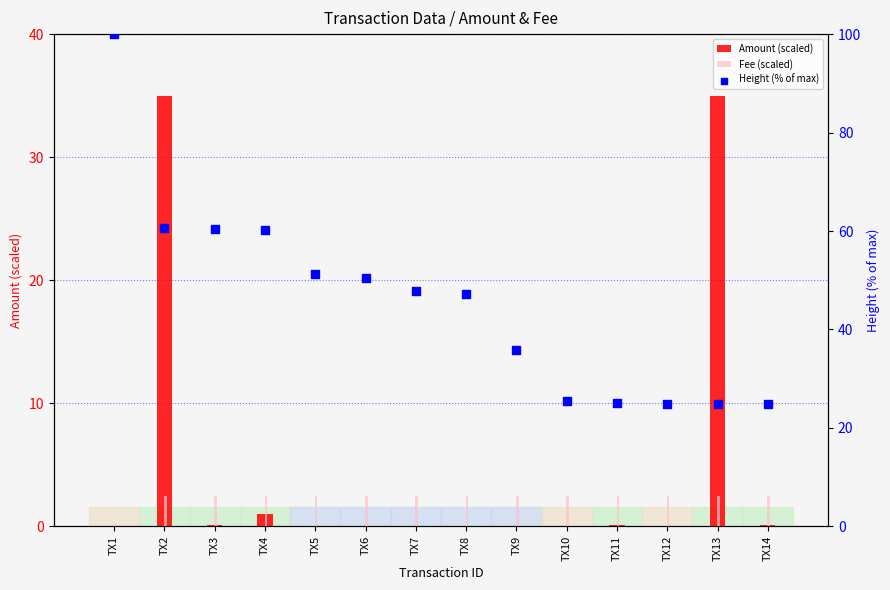

Which series has the largest total across all categories?

Height (% of max)